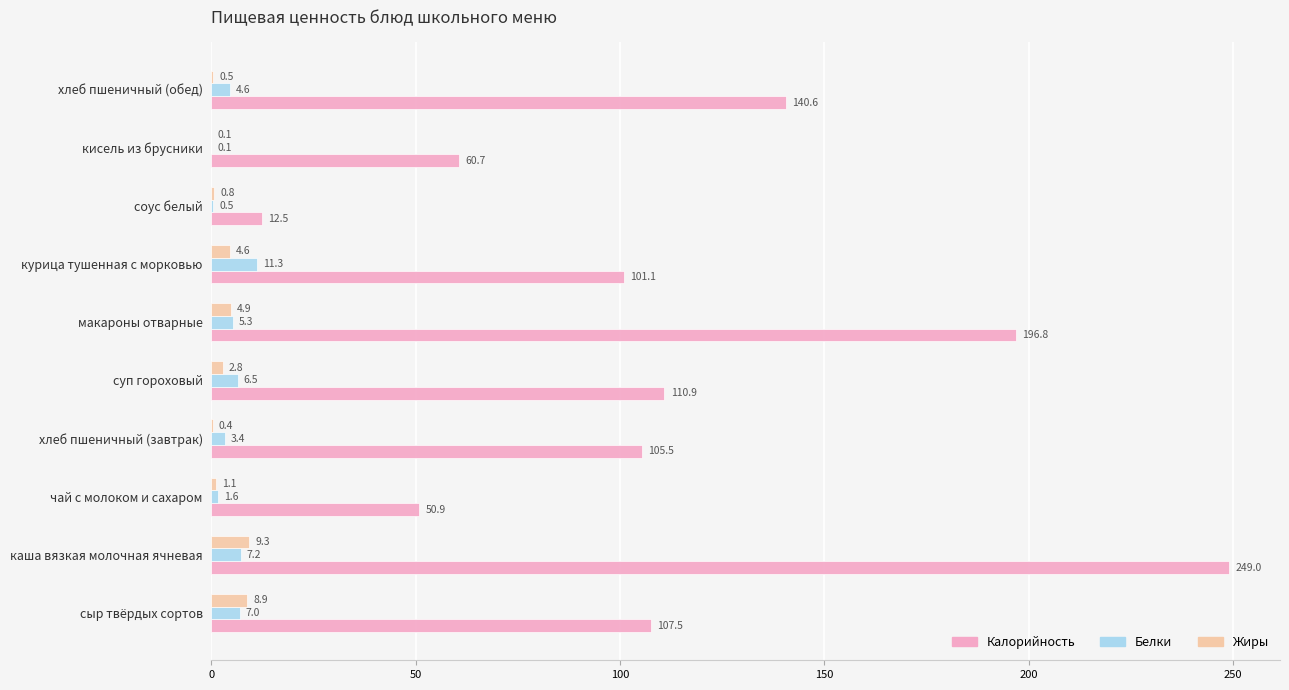

At which label is Белки closest to 5?

макароны отварные